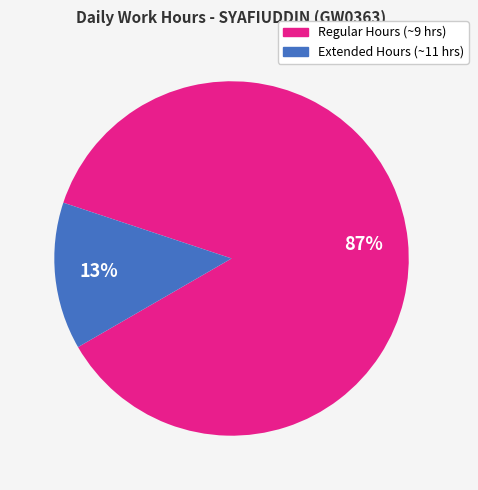

To the nearest percent, what is the average slice percentage?

50%